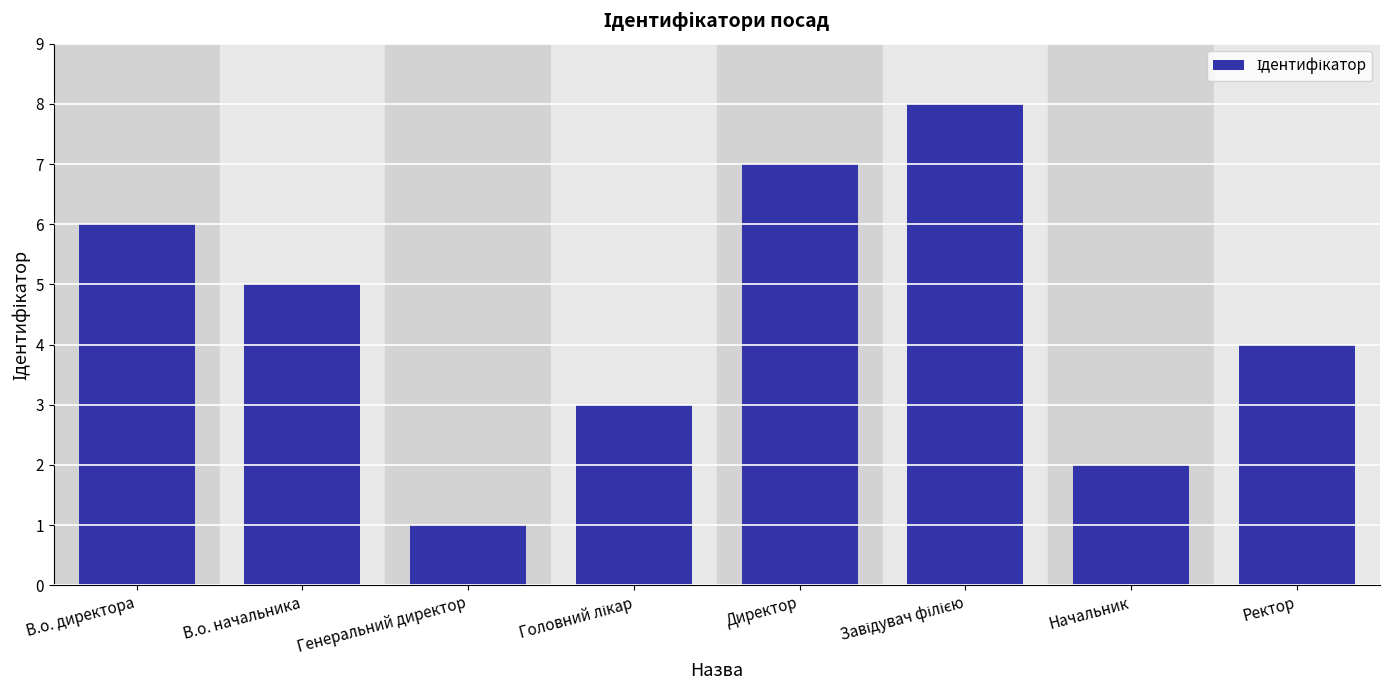

Which label corresponds to the smallest value in the chart?

Генеральний директор